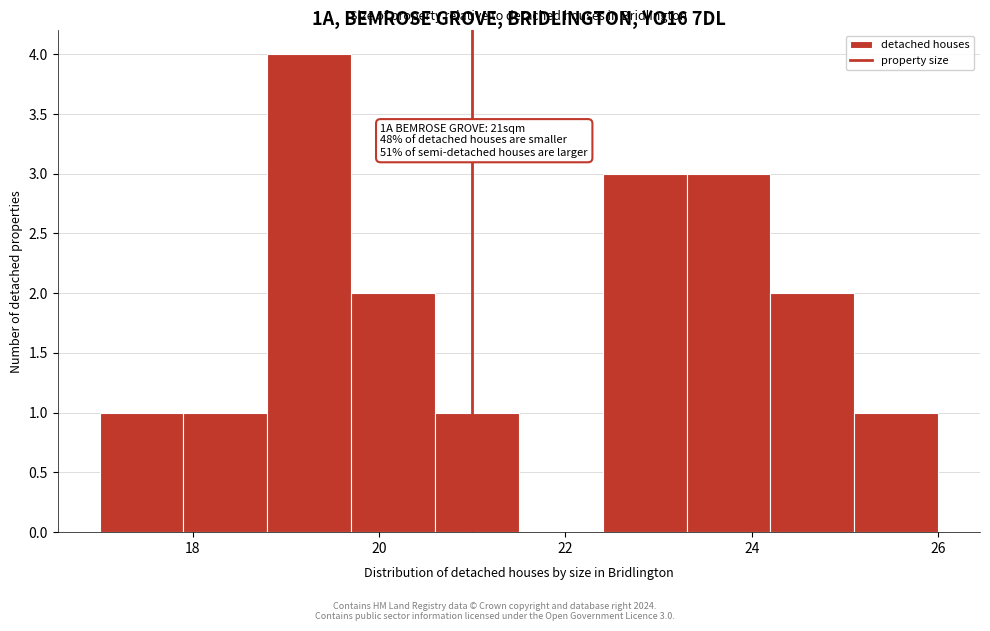

Which range on the x-axis has the tallest bar?

18.8 to 19.7